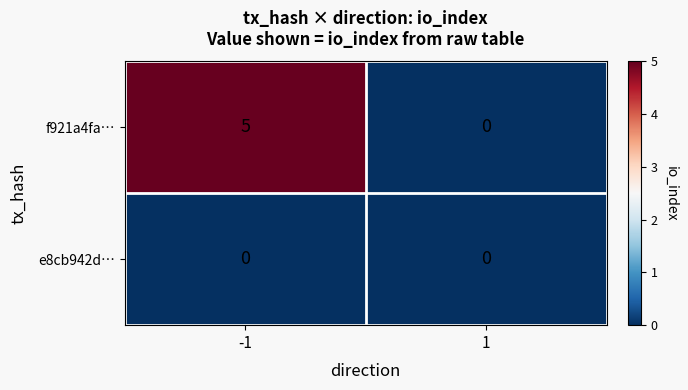

Which series has the largest range (max minus min)?

f921a4fa…